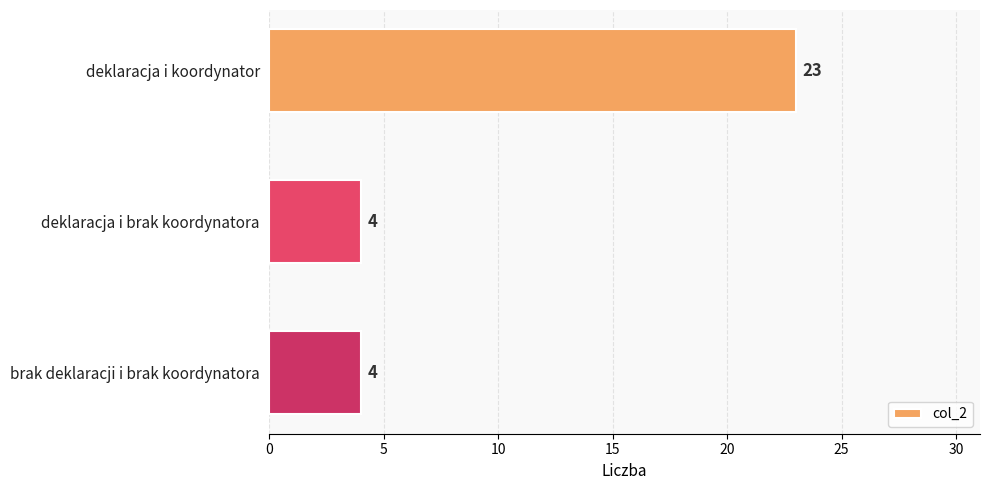

Reading top to bottom, transcribe all the data shown in this chart.

23	4	4